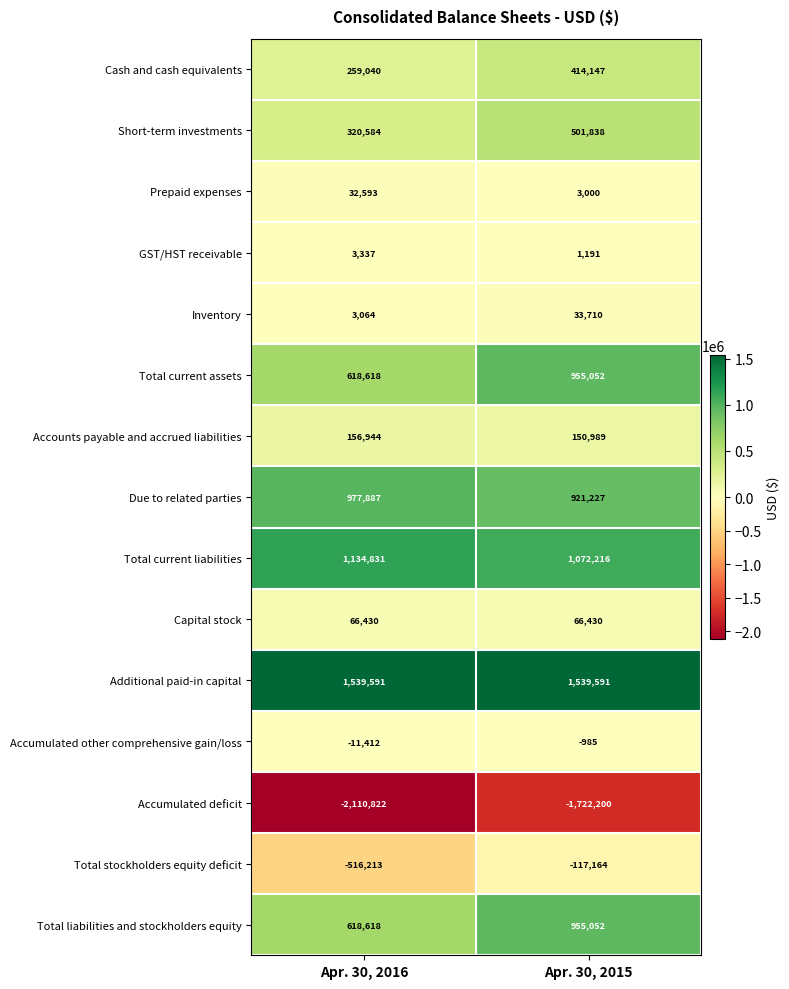

The Capital stock series shows 25800 at Apr. 30, 2016. True or false?

False